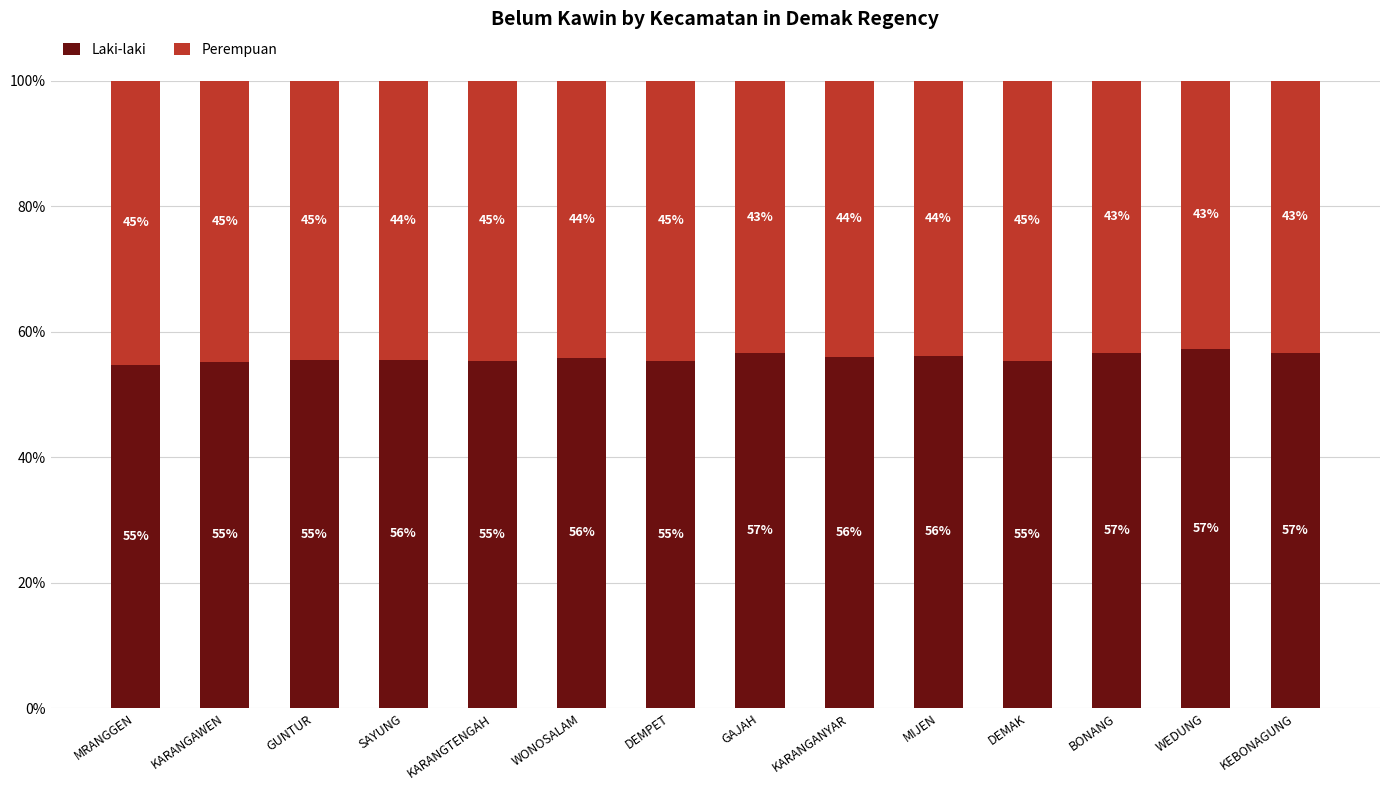

The Laki-laki series shows 26.5 at GAJAH. True or false?

False